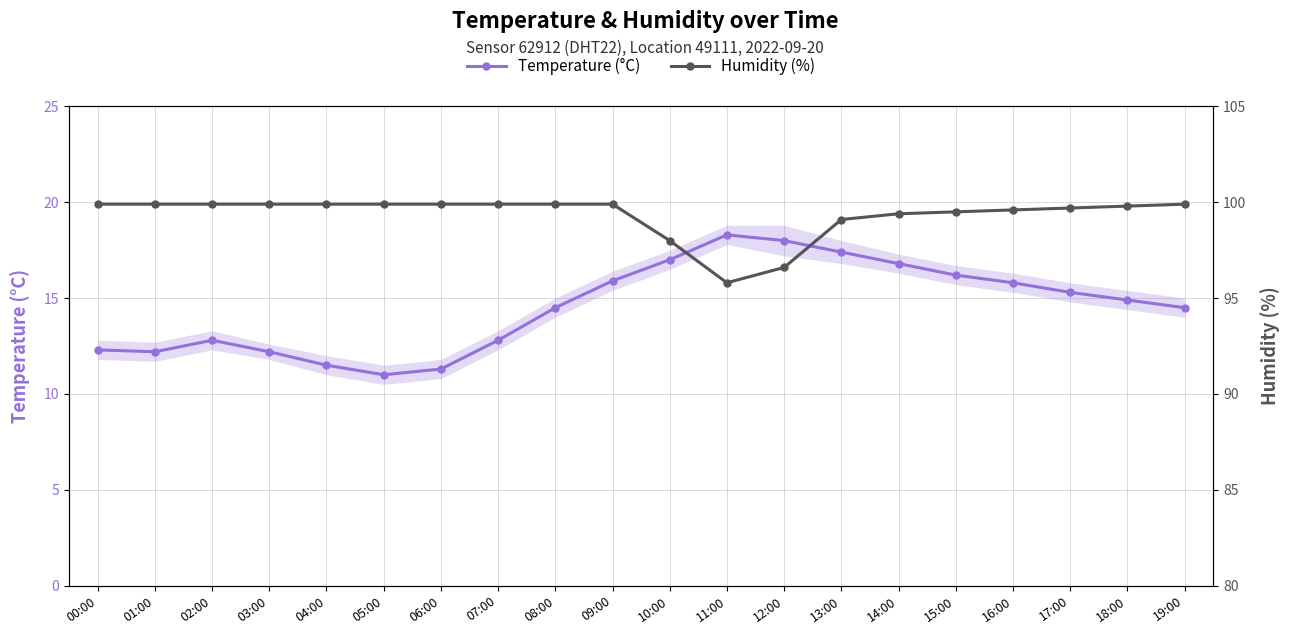

What is the sum of the Temperature (°C) values at 02:00 and 03:00?

25.0